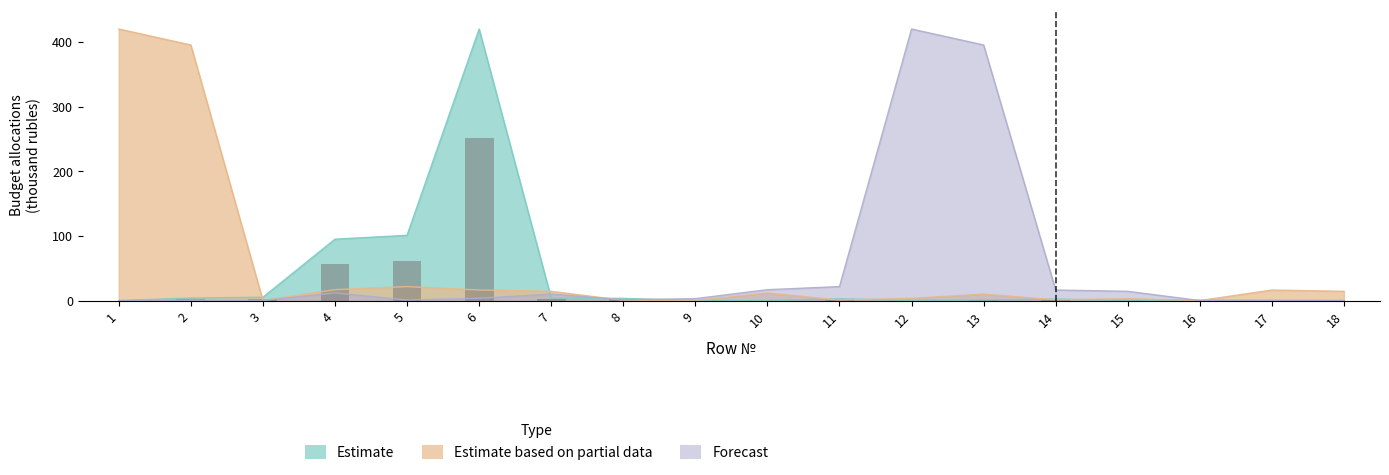

What is the average value of the Estimate series?

35.6